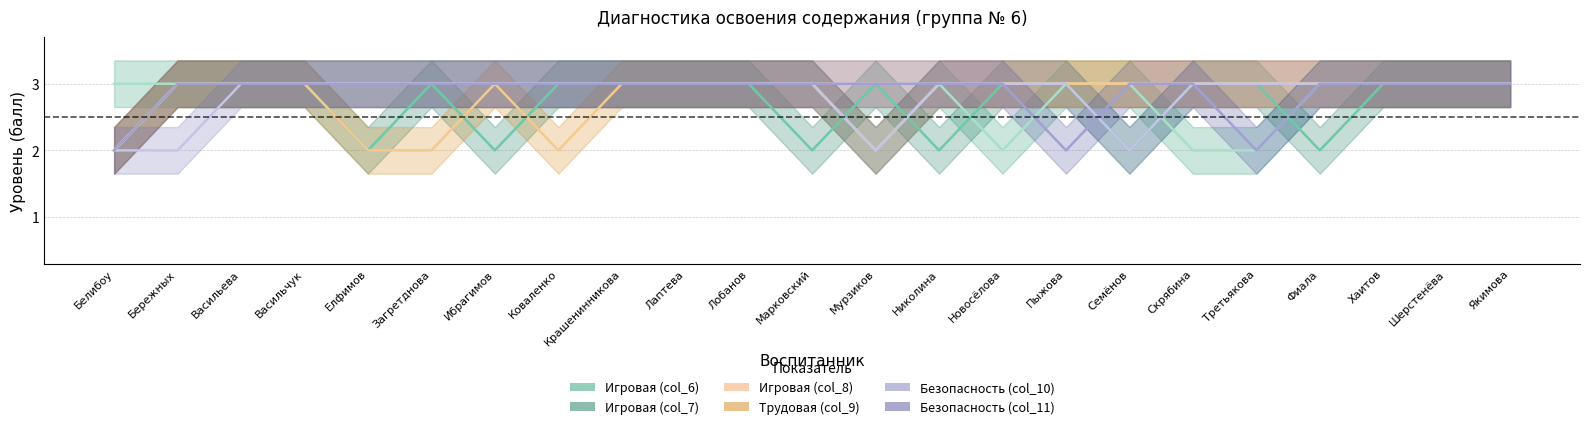

Which series has the widest spread of values?

Игровая (col_6)